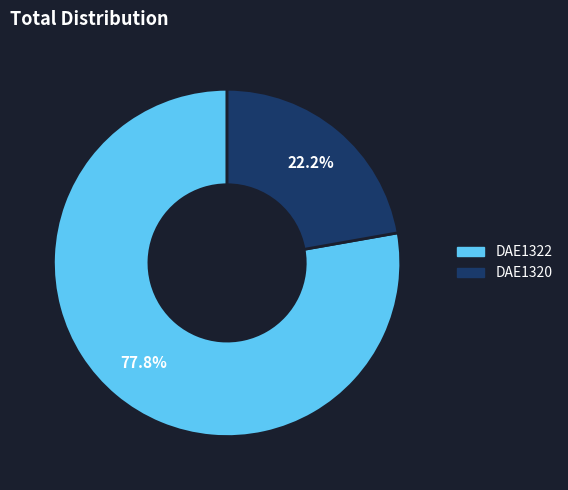

The DAE1320 slice represents 27% of the pie. True or false?

False